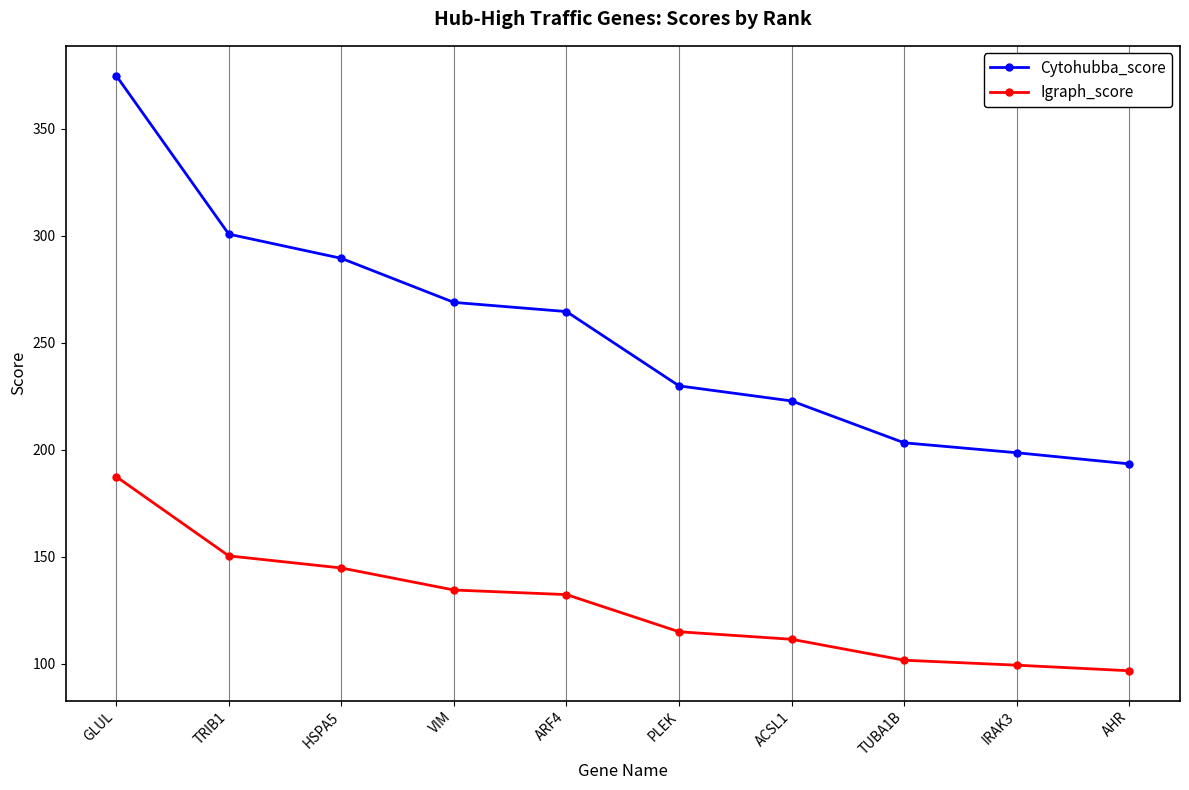

True or false: Igraph_score has more than 2 points higher than both neighbors.

False